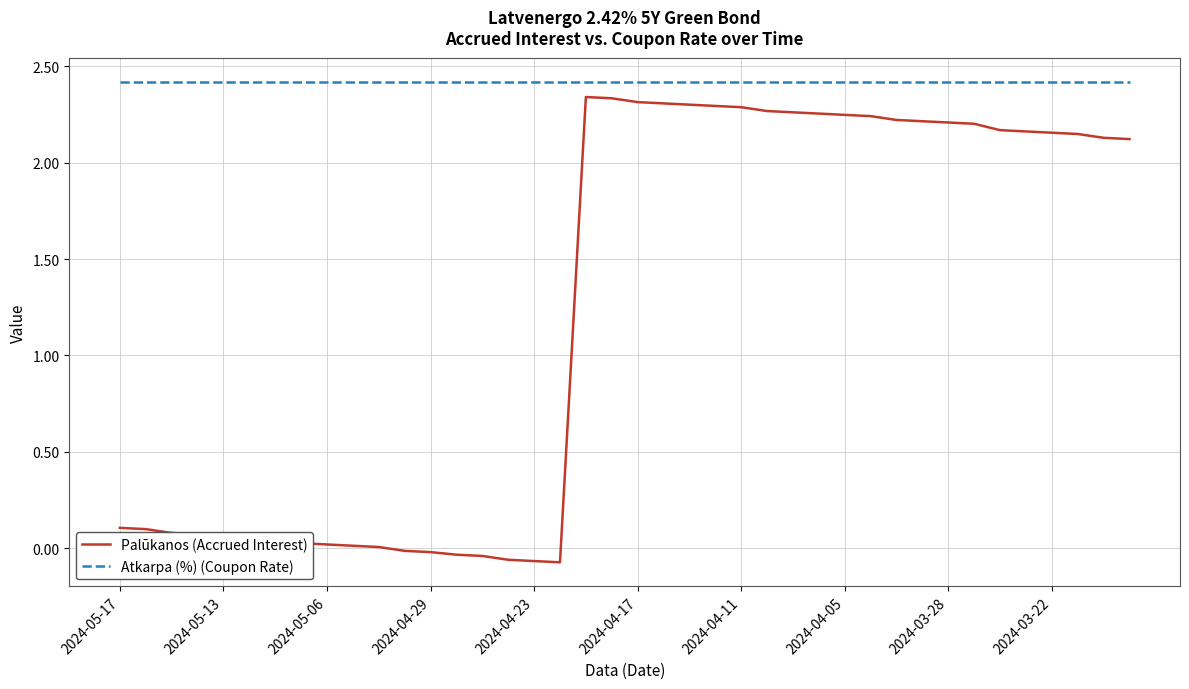

Which series has the largest total across all categories?

Atkarpa (%) (Coupon Rate)